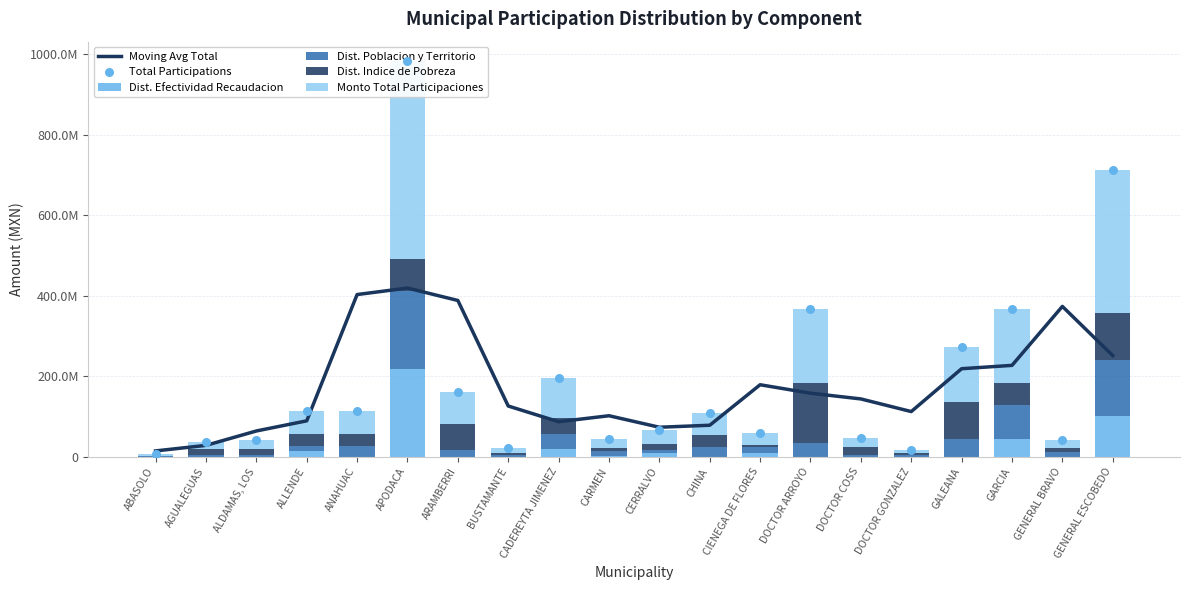

Is the value of Monto Total Participaciones at DOCTOR GONZALEZ greater than the value of Total Participations at DOCTOR ARROYO?

No